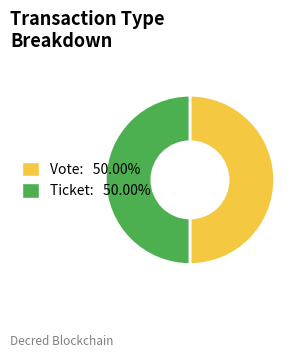

Count the number of slices in the pie.

2